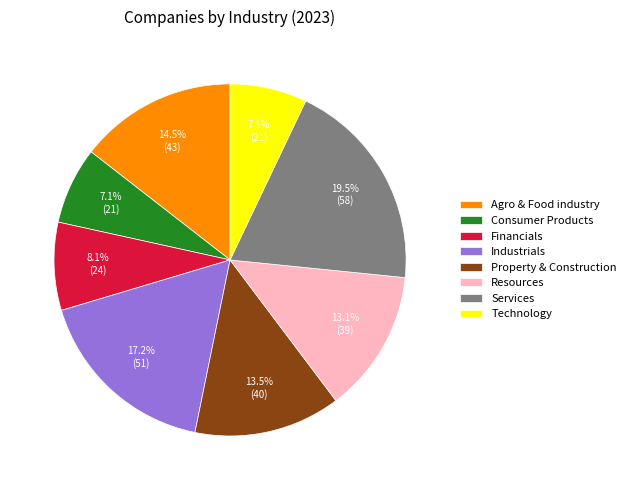

To the nearest percent, what is the difference between the largest and smallest slice percentages?

12%